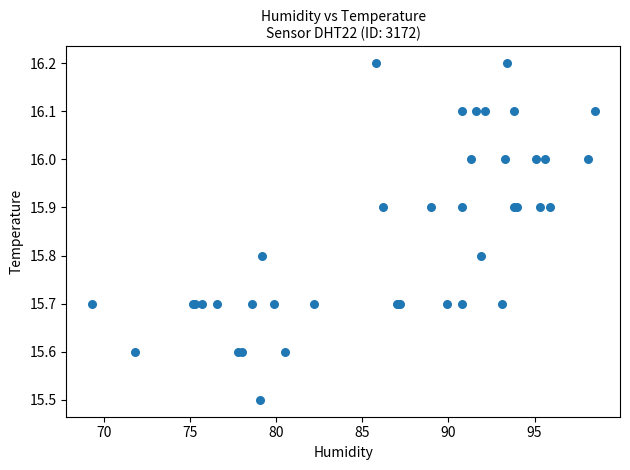

What Y value in the scatter plot is closest to 15?

15.5